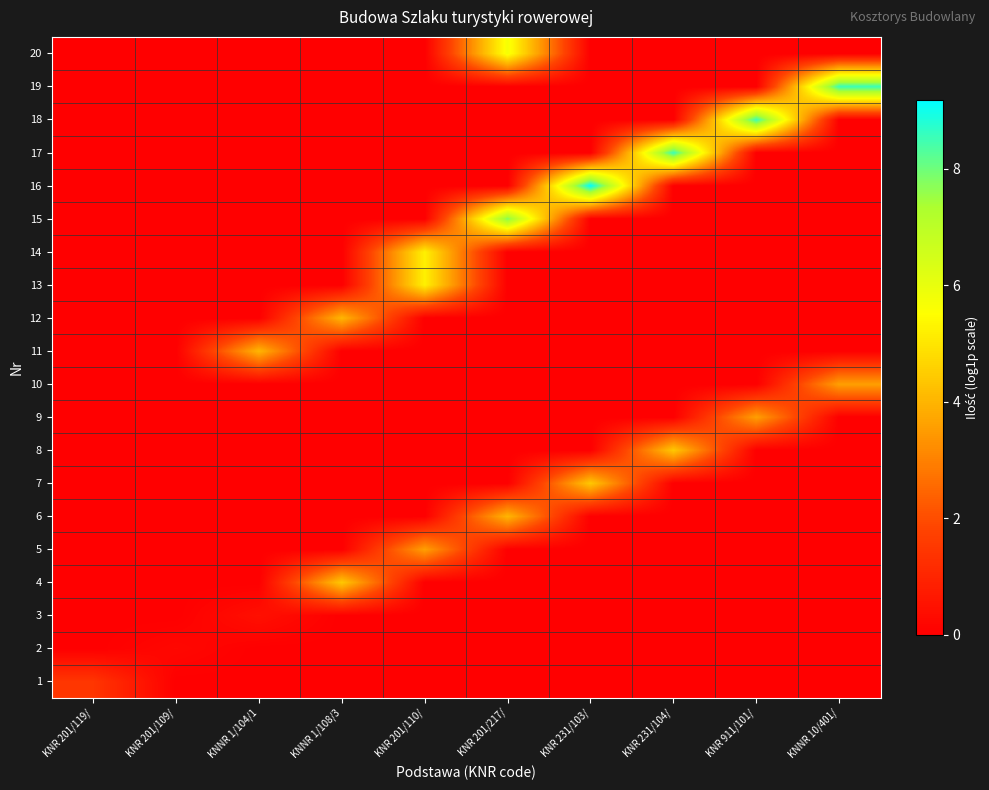

Rank the series at KNR 201/109/ from lowest to highest value.

1, 3, 4, 5, 6, 7, 8, 9, 10, 11, 12, 13, 14, 15, 16, 17, 18, 19, 20, 2